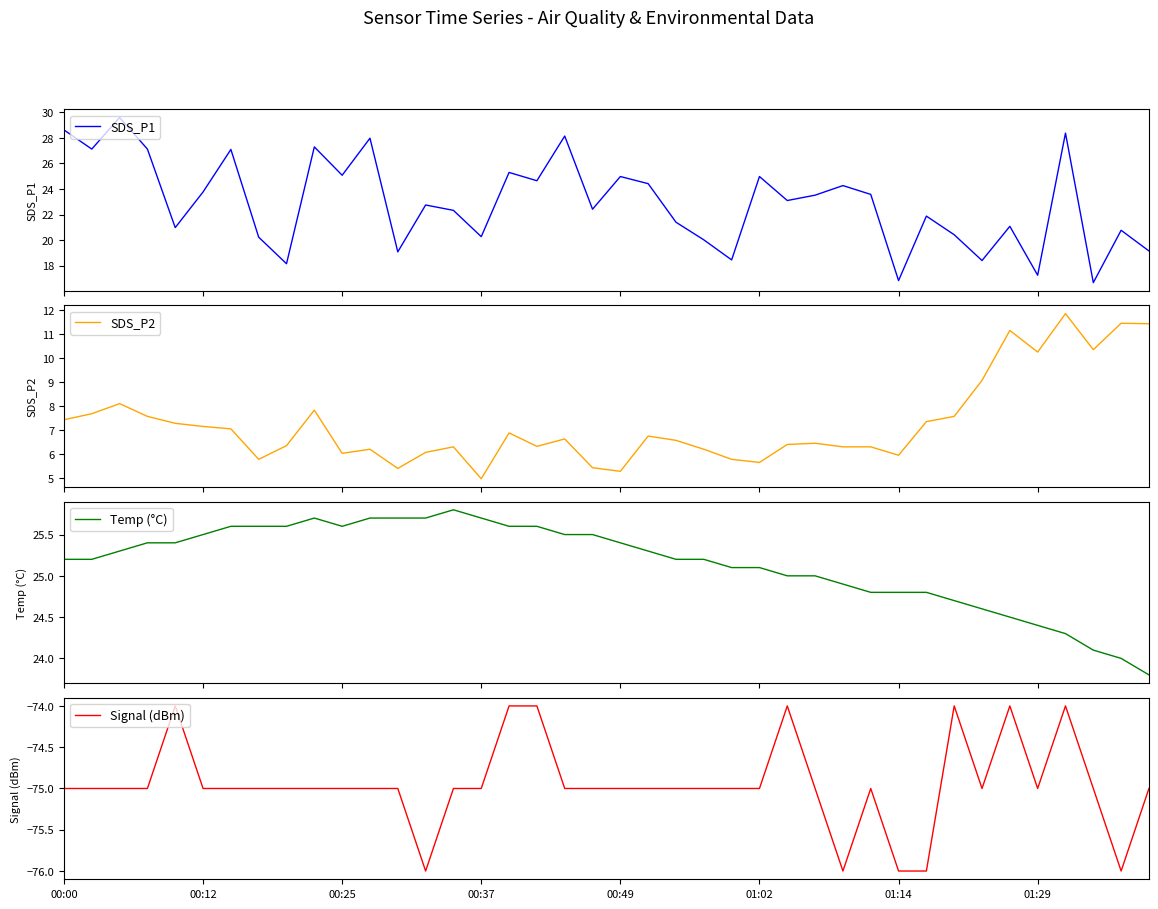

What is the lowest value of the SDS_P1 series?

16.7